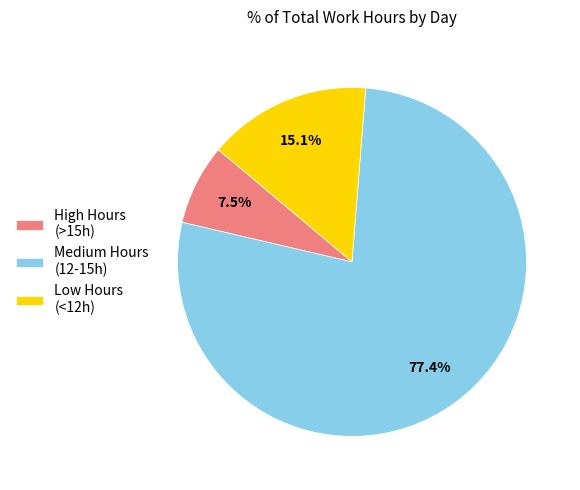

Count the number of slices in the pie.

3